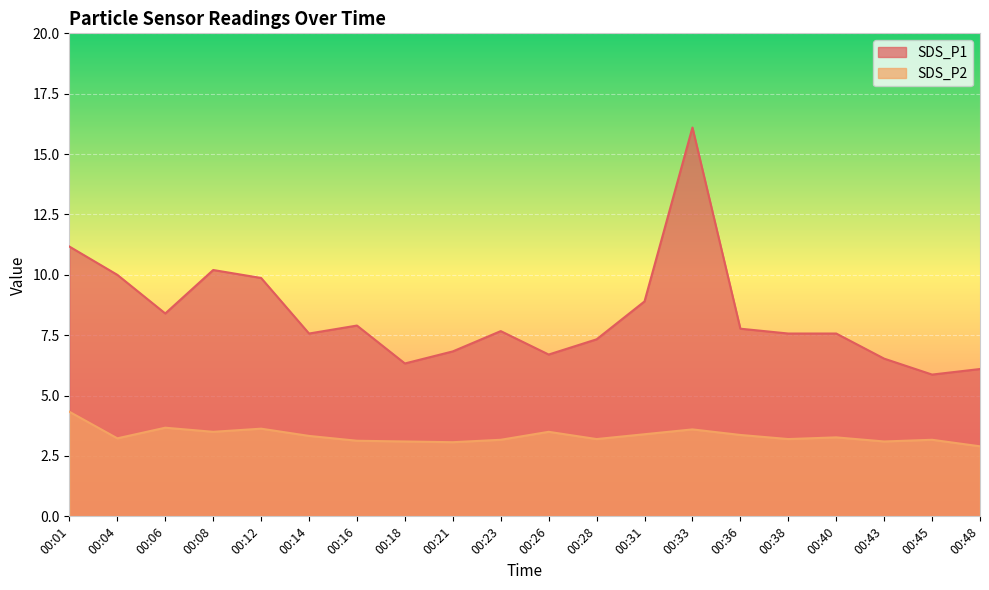

At which category does the chart reach its minimum across all series?

00:48